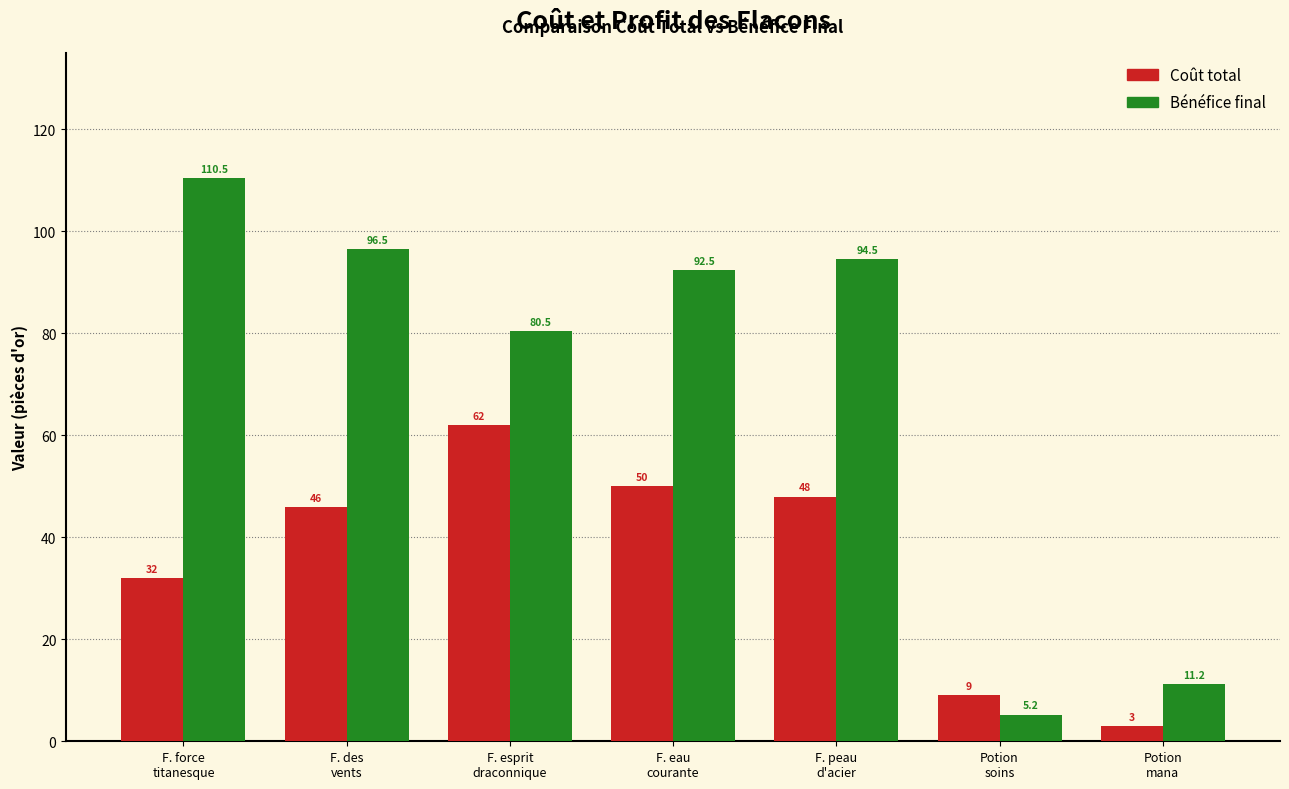

What is the minimum value shown in the chart?

3.0